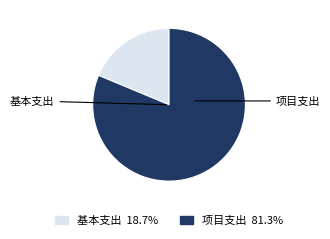

How many segments does this pie chart have?

2